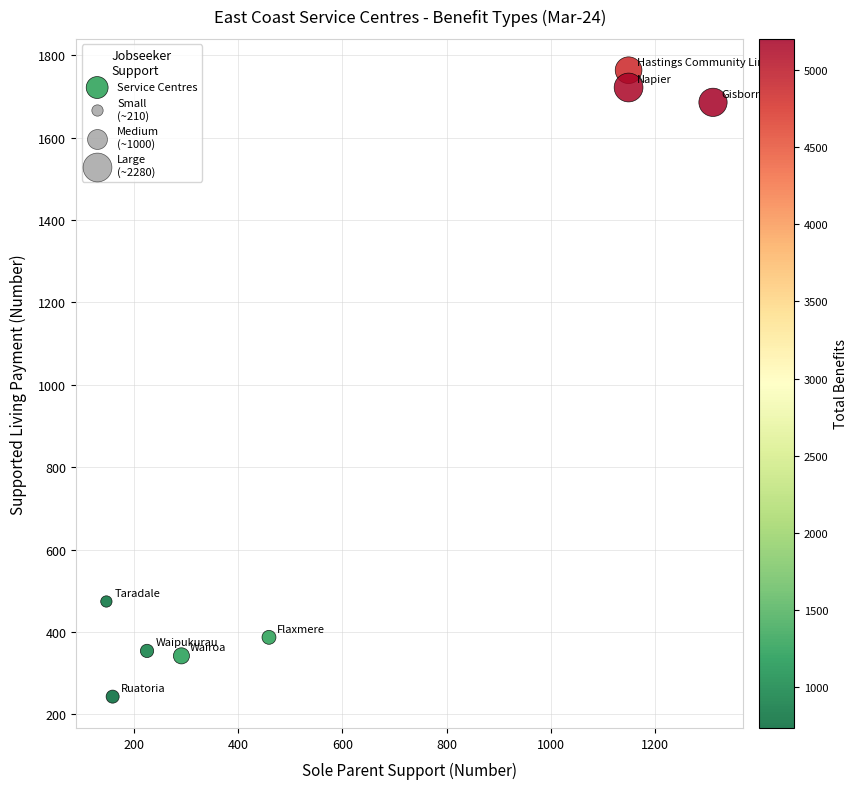

What is the range of Y values (max minus min)?

1521